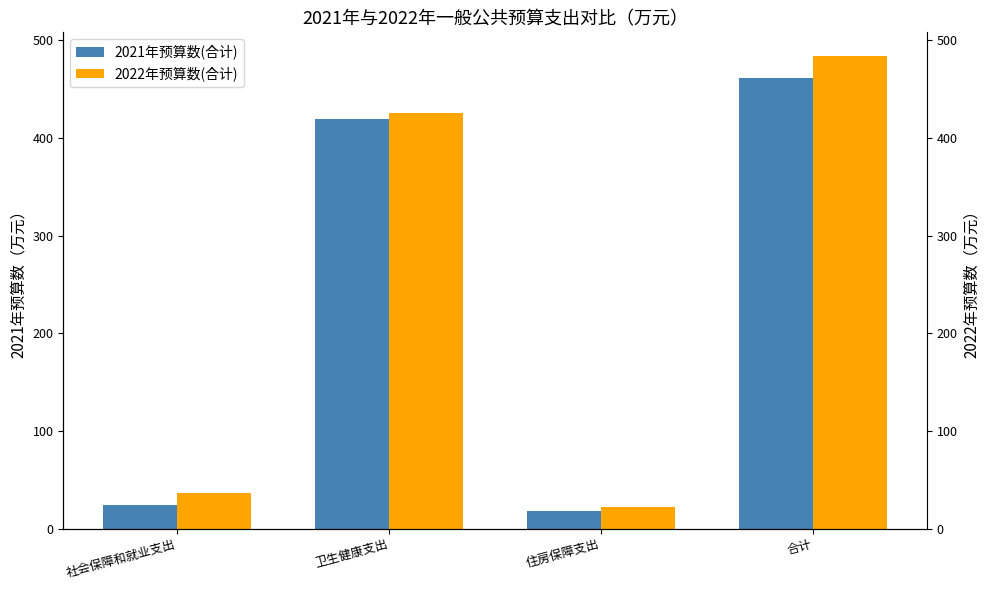

The 2022年预算数(合计) series shows 281.6 at 合计. True or false?

False